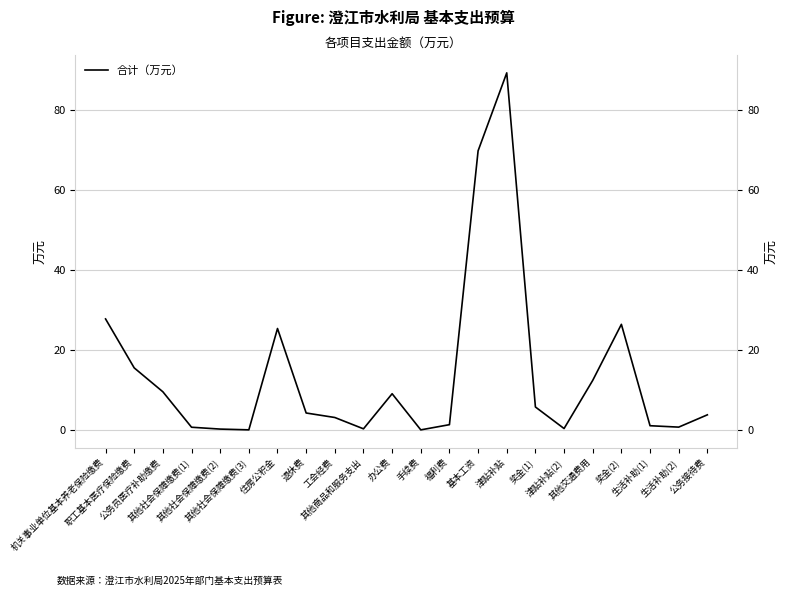

At which category does the data reach its first local valley?

其他社会保障缴费(3)